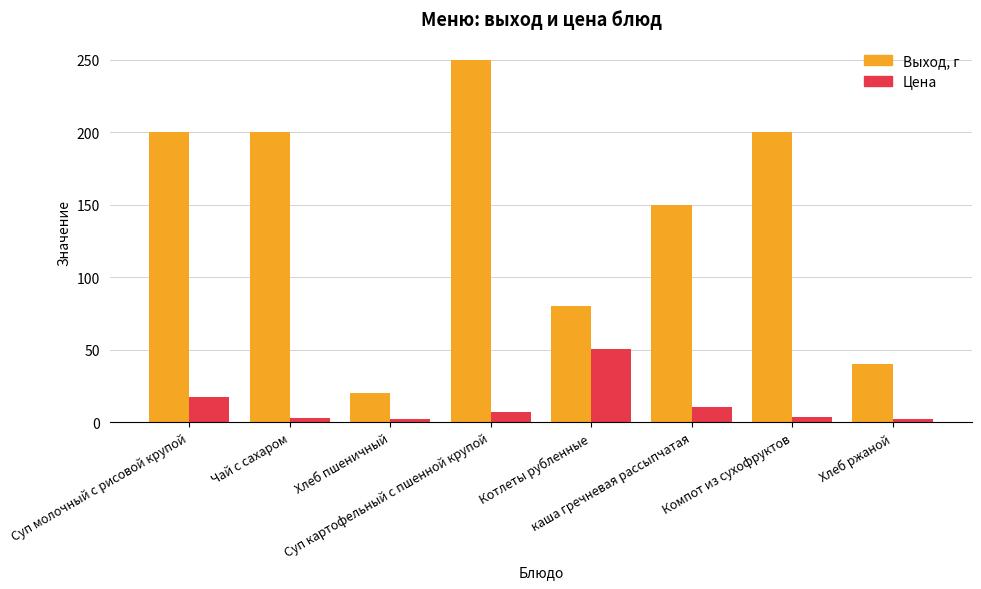

At how many categories does at least one series exceed 146?

5